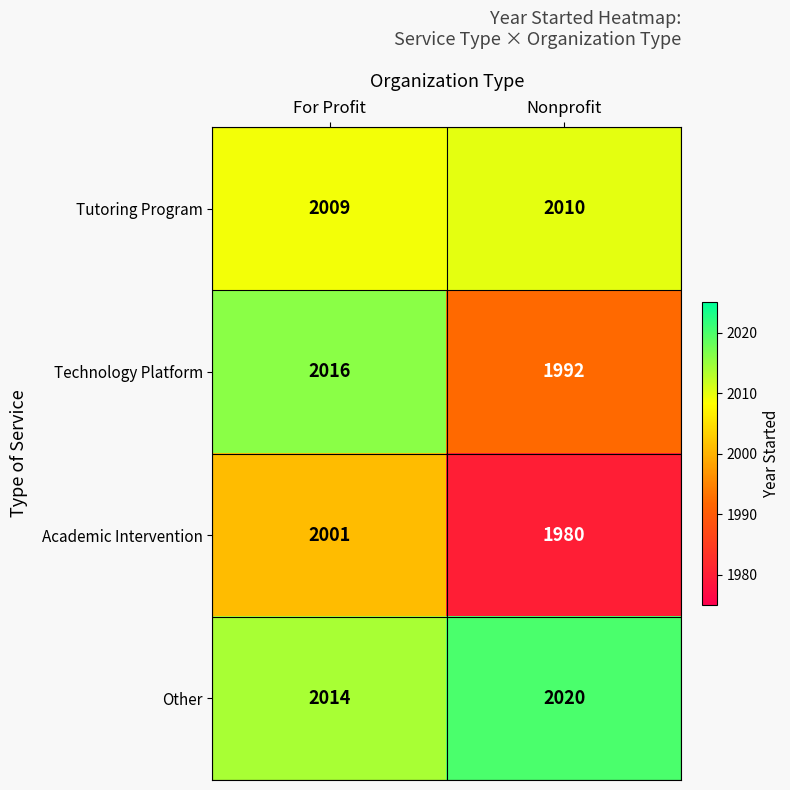

Reading left to right, transcribe all the data shown in this chart.

Tutoring Program: For Profit=2009	Nonprofit=2010
Technology Platform: For Profit=2016	Nonprofit=1992
Academic Intervention: For Profit=2001	Nonprofit=1980
Other: For Profit=2014	Nonprofit=2020